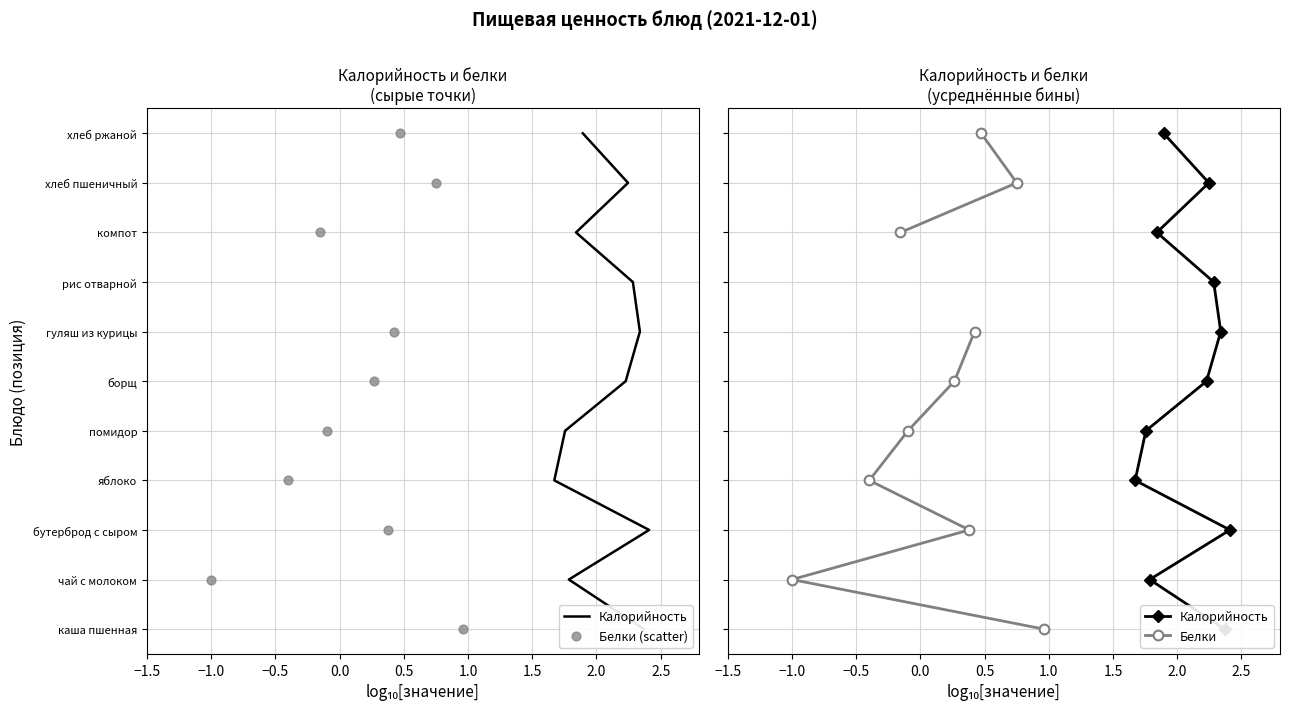

What is the total value across all series at 2.5?

24